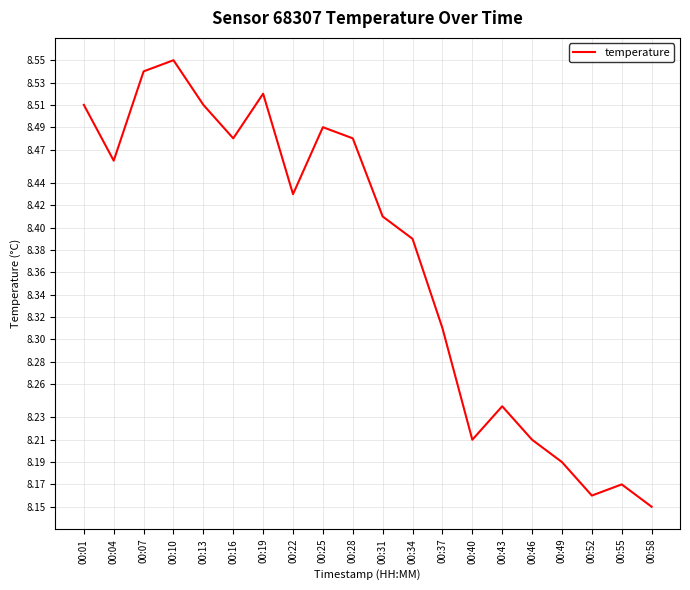

Does the chart display data point markers on the line(s)?

No